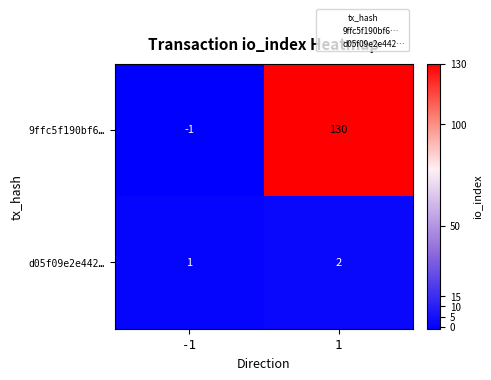

Reading left to right, transcribe all the data shown in this chart.

9ffc5f190bf6…: -1	130
d05f09e2e442…: 1	2